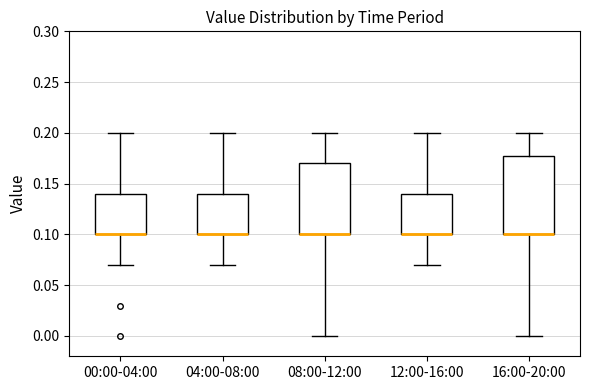

Reading left to right, transcribe this box plot: for each box, give where its median line is, the range the box spans, and where its two whiskers end, as read against the y-axis. The values are not printed on the chart, so give them approximately, as read against the axis.

00:00-04:00: median 0.10 (drawn on the box's lower edge), box 0.10 to 0.14, whiskers 0.07 to 0.20
04:00-08:00: median 0.10 (drawn on the box's lower edge), box 0.10 to 0.14, whiskers 0.07 to 0.20
08:00-12:00: median 0.10 (drawn on the box's lower edge), box 0.10 to 0.17, whiskers 0.00 to 0.20
12:00-16:00: median 0.10 (drawn on the box's lower edge), box 0.10 to 0.14, whiskers 0.07 to 0.20
16:00-20:00: median 0.10 (drawn on the box's lower edge), box 0.10 to 0.18, whiskers 0.00 to 0.20